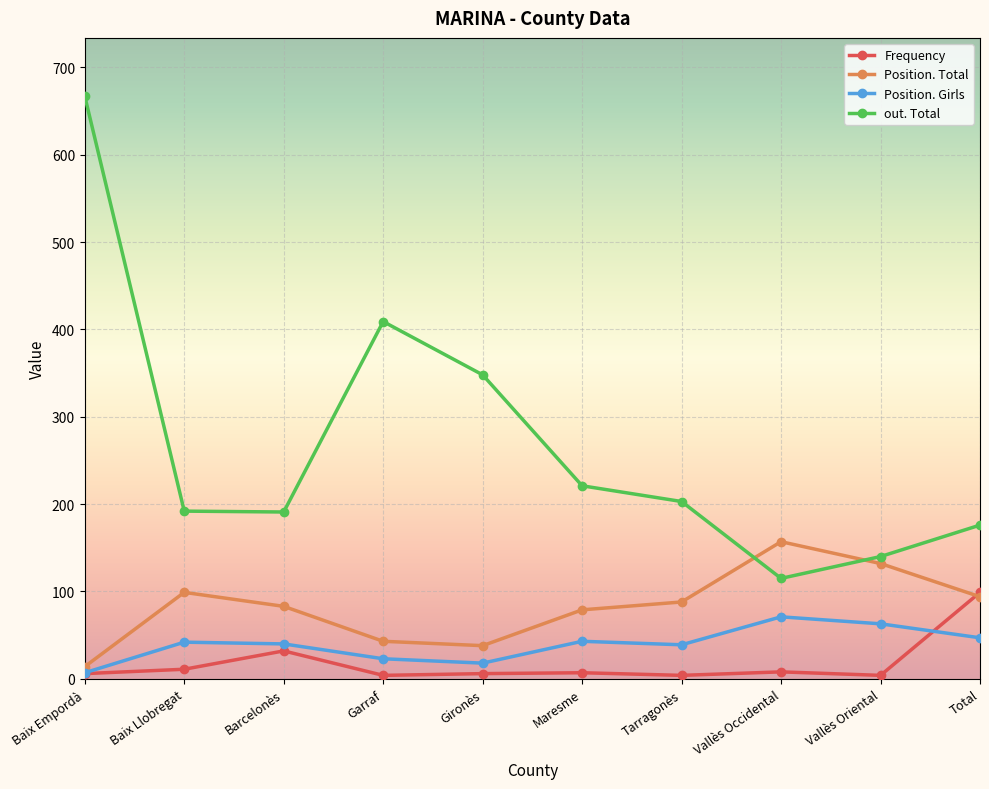

The Frequency series shows 4 at Garraf. True or false?

True